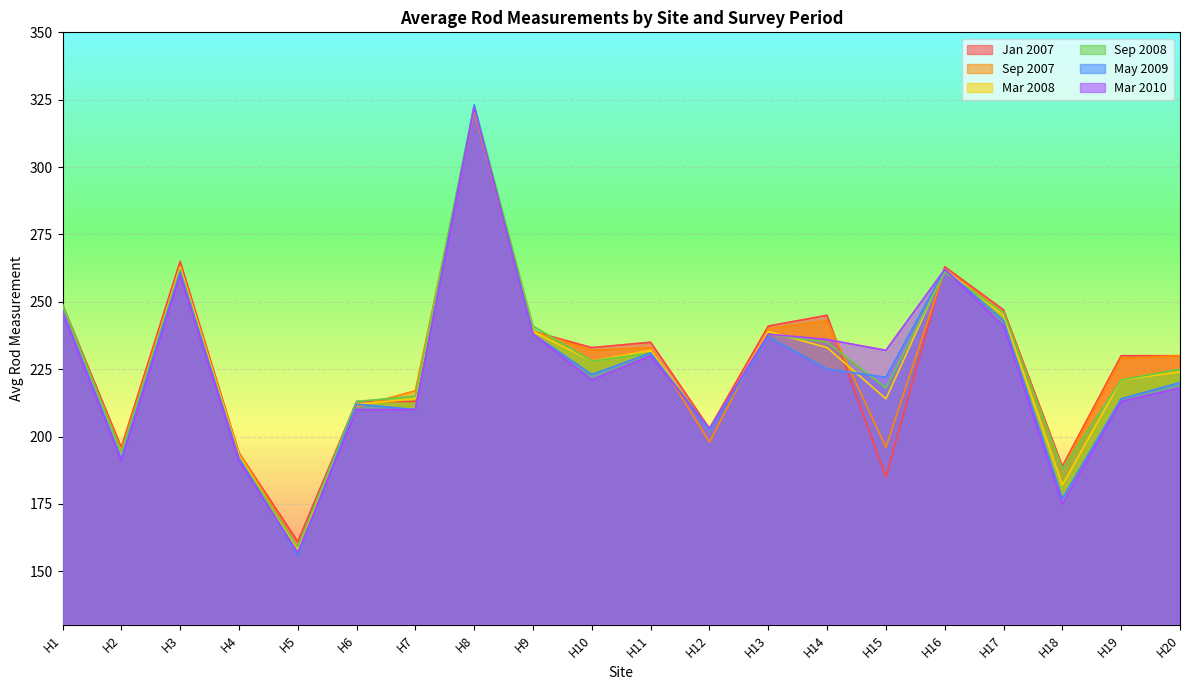

What is the value of the May 2009 point at the 6th from the left?

212